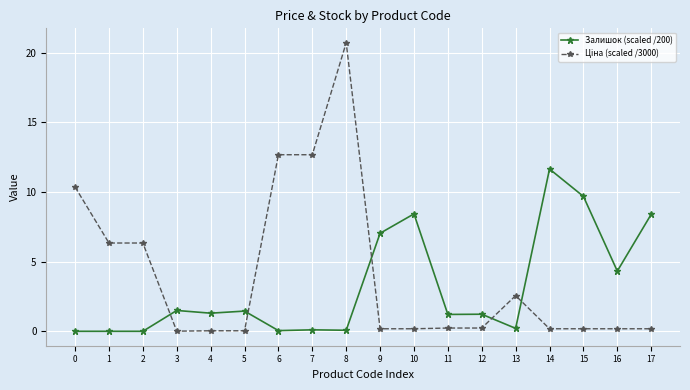

What is the difference between the highest and lowest values at 10?

8.2